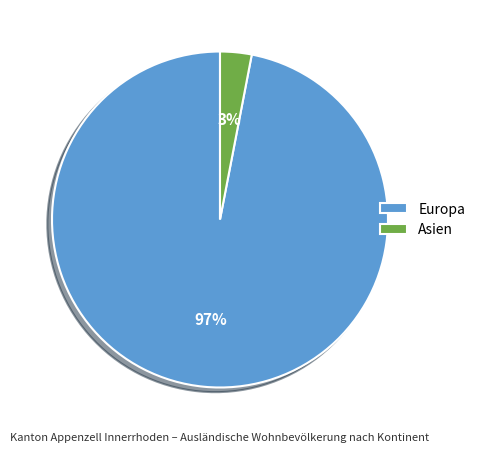

Which has a higher value, Asien or Europa?

Europa